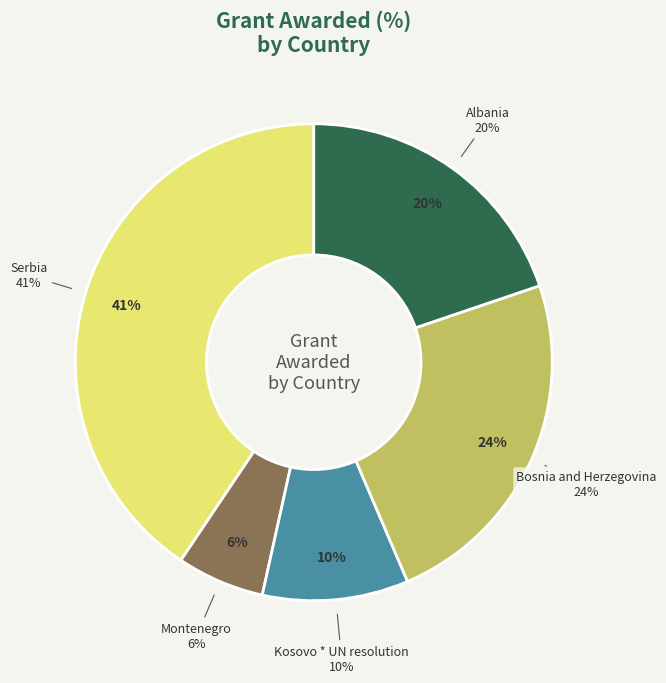

To the nearest percent, what percentage of the pie is Kosovo * UN resolution?

10%